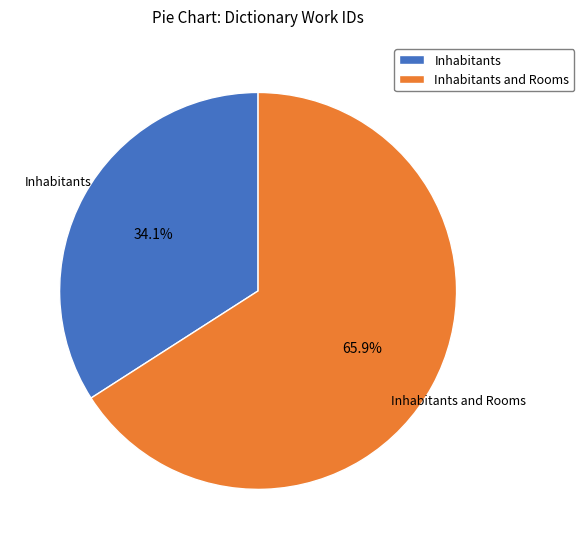

Rank the categories by value from lowest to highest.

Inhabitants, Inhabitants and Rooms